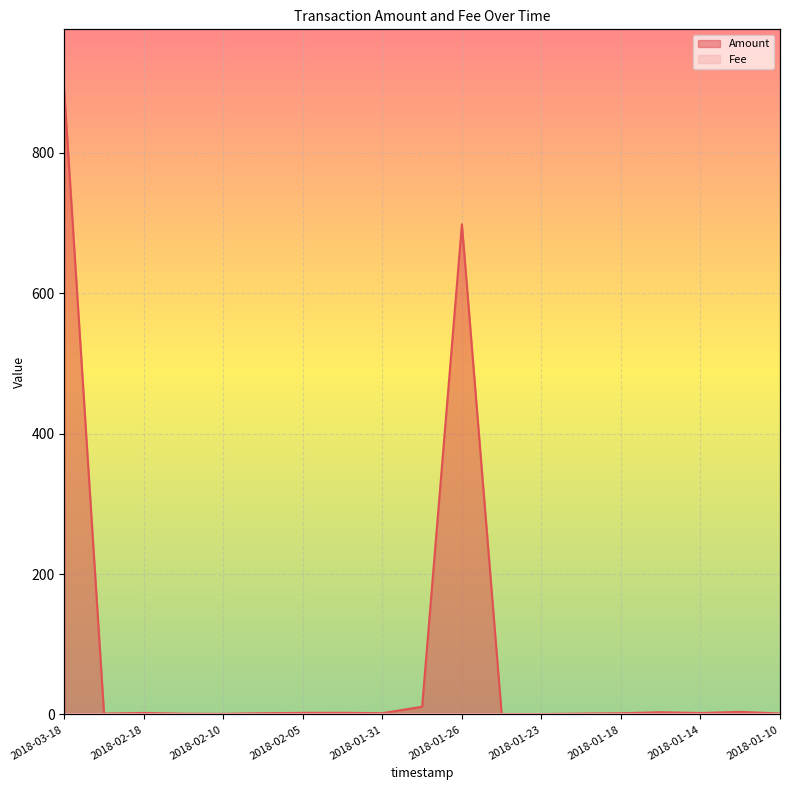

What is the difference between the second highest and minimum values?

697.8